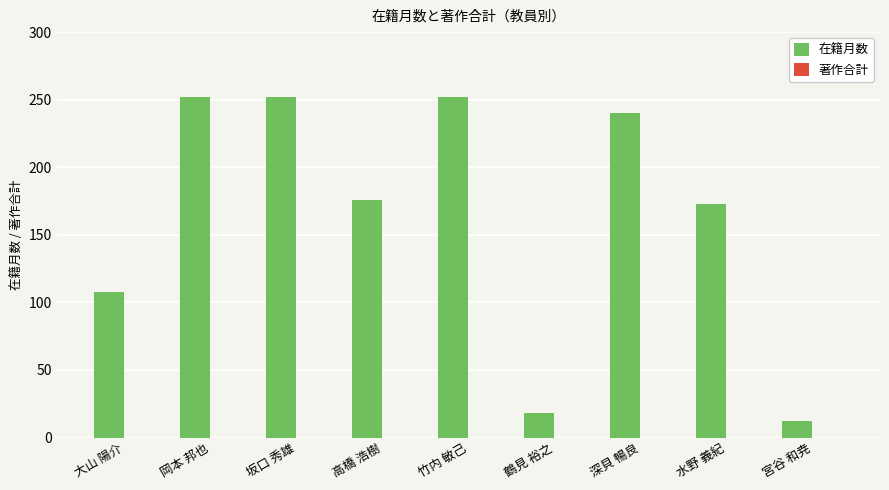

Approximately how many times larger is the value at 深貝 暢良 compared to 鶴見 裕之?

13.3